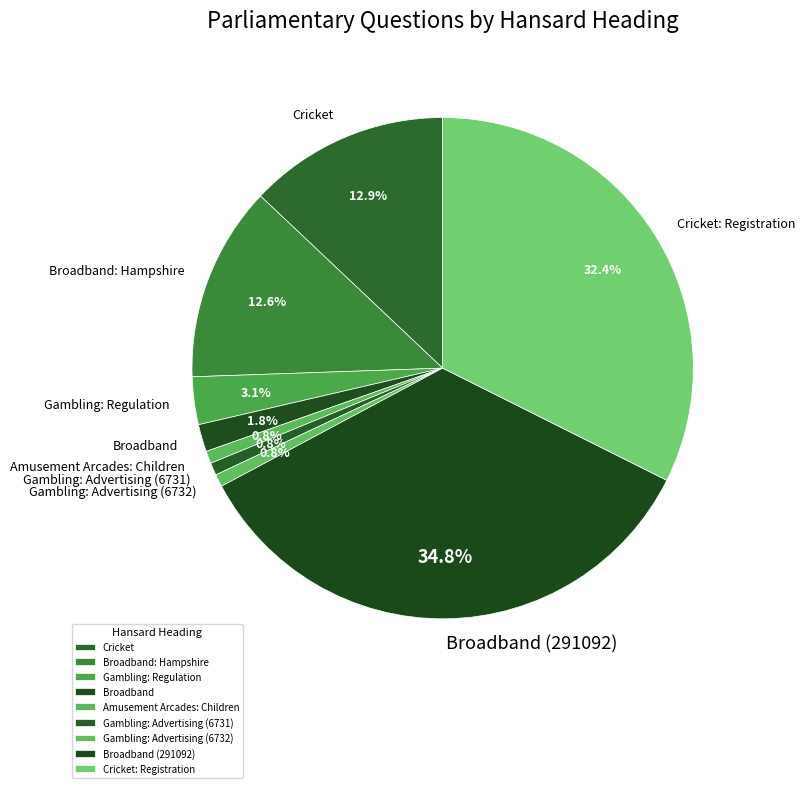

Is the sum of Cricket: Registration and Gambling: Advertising (6732) greater than half?

No